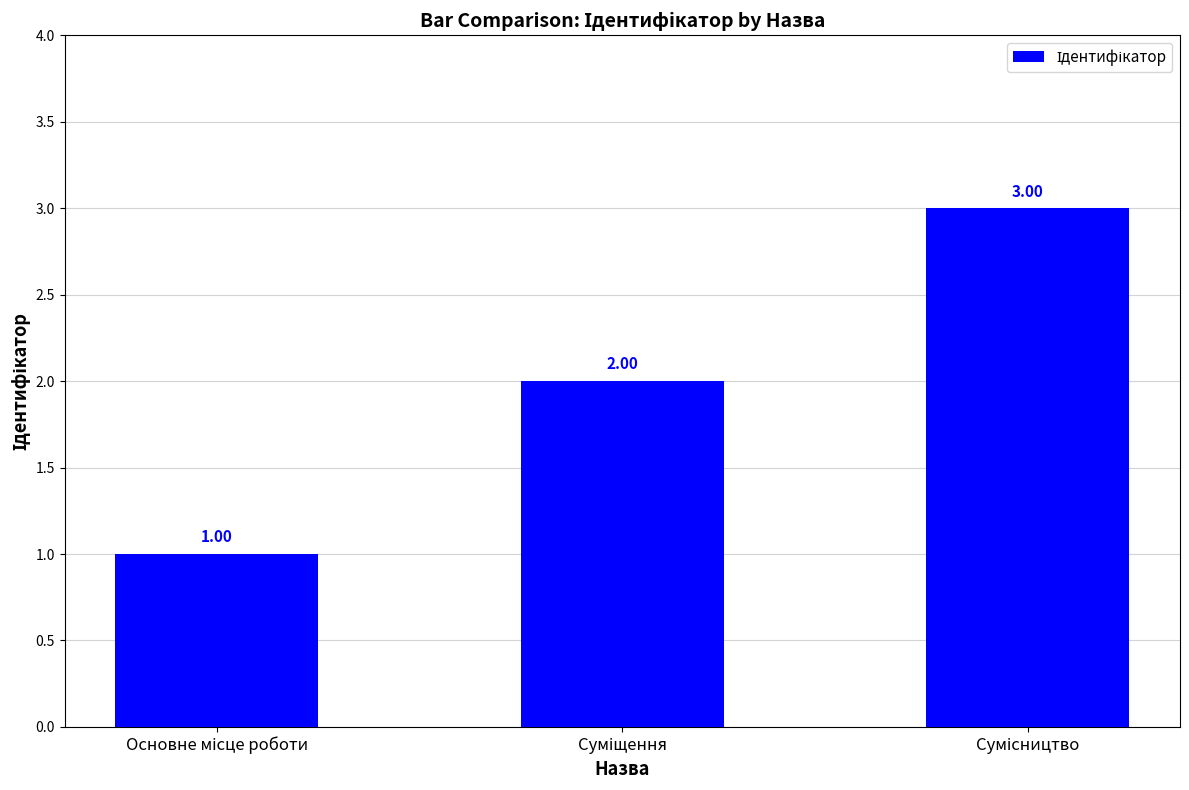

What is the difference between the maximum and minimum values?

2